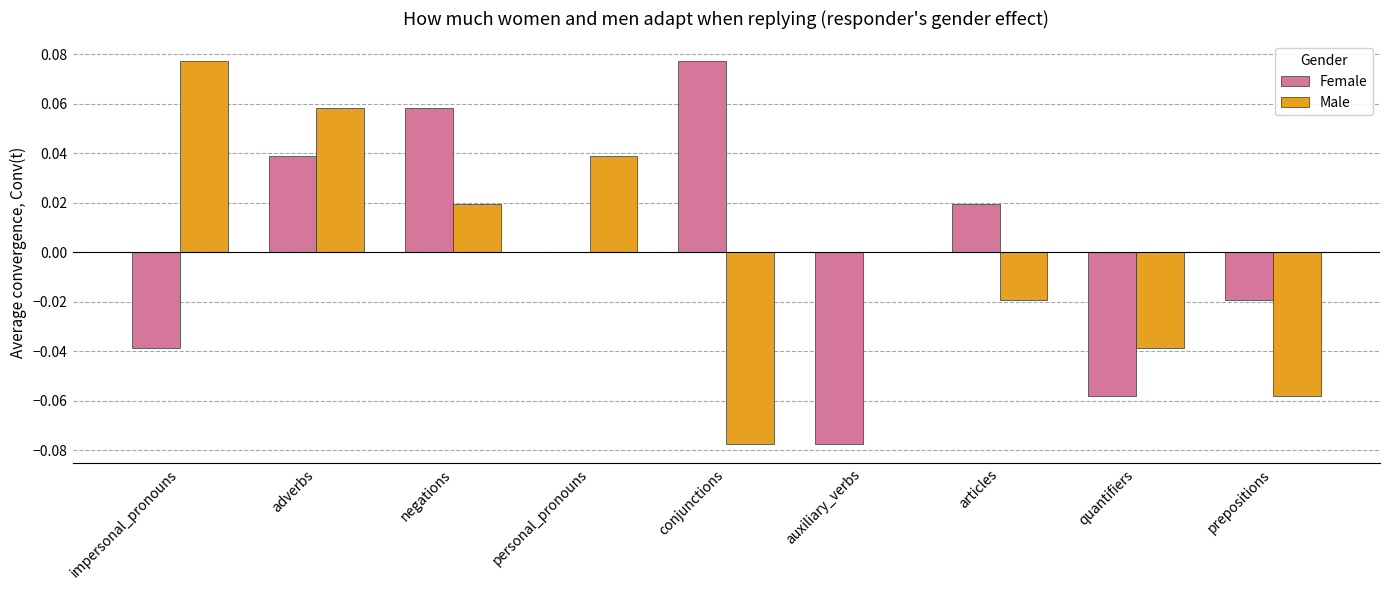

How many groups of bars are there?

9